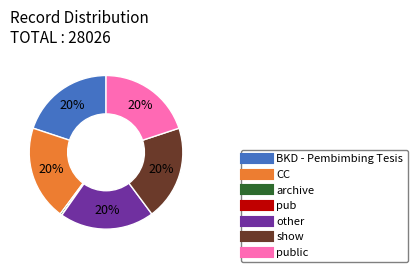

Is there any slice that represents more than half of the pie?

No